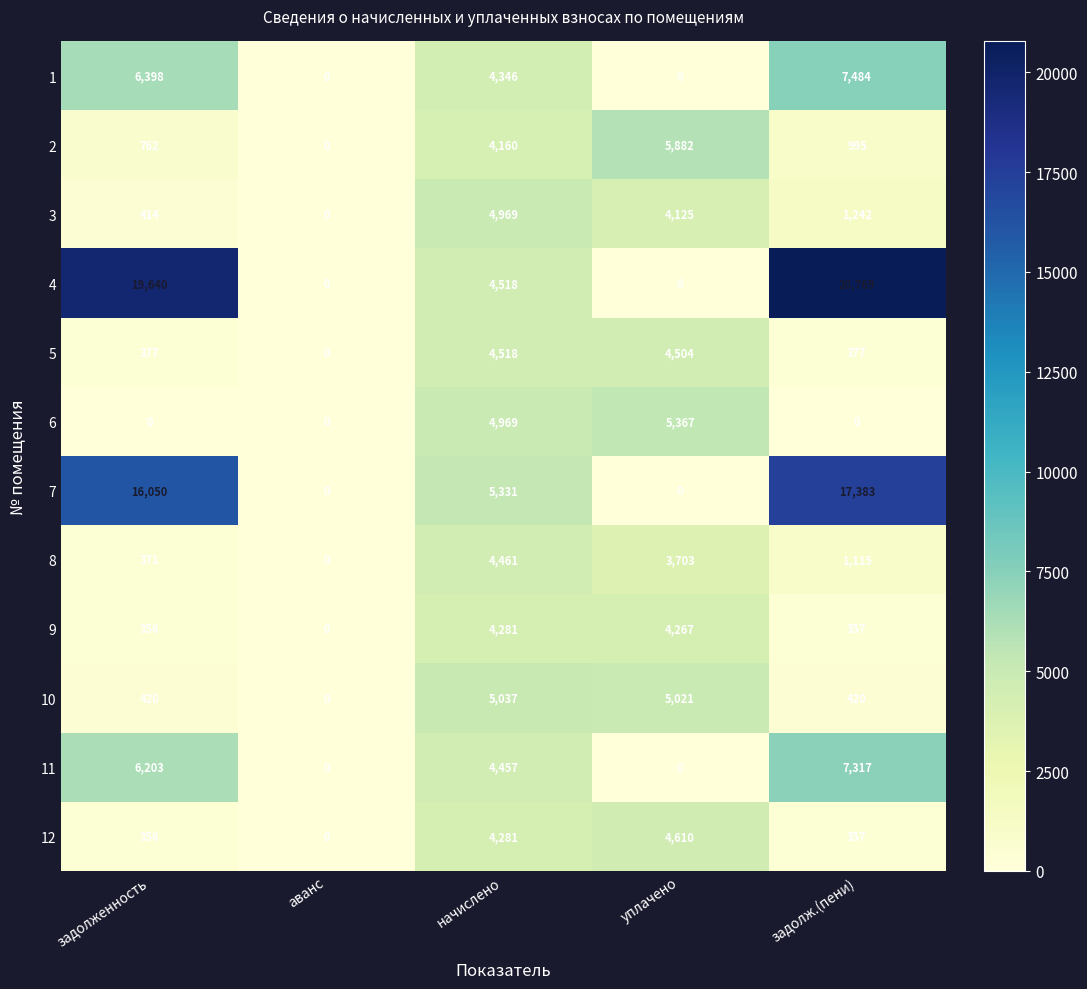

Which series changed the most between задолженность and начислено?

4